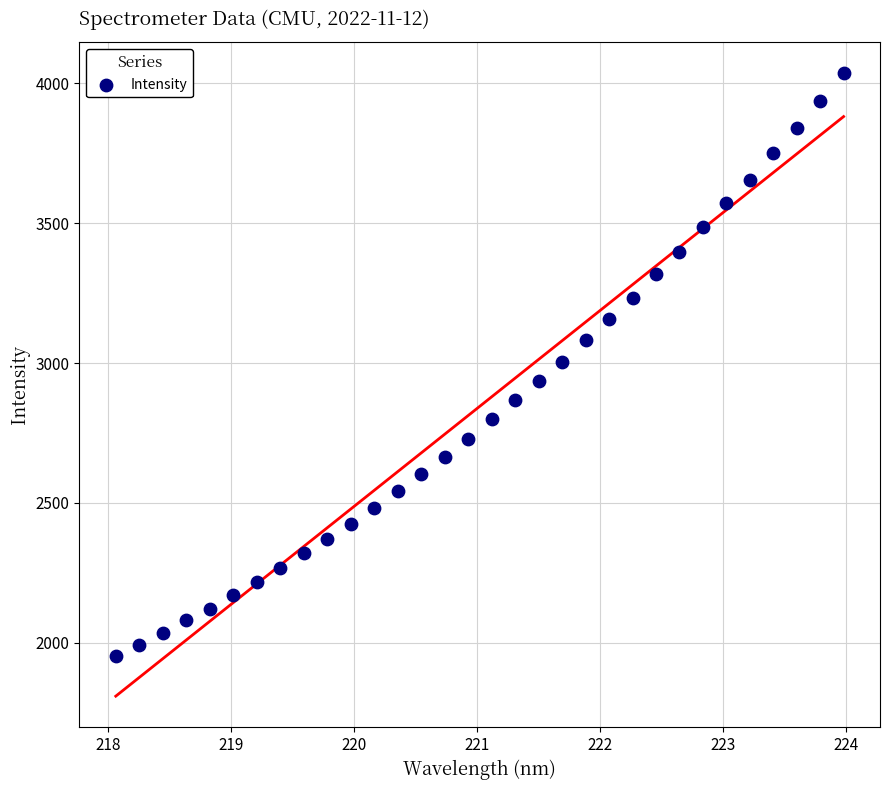

What is the range of X values (max minus min)?

5.9